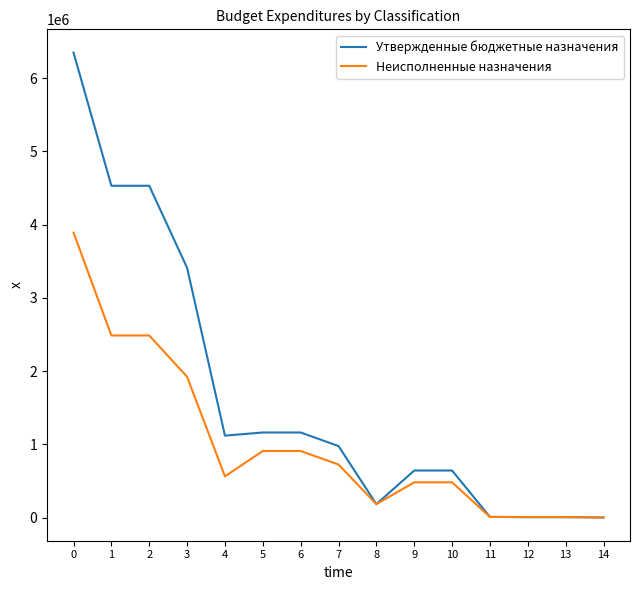

Which series has the largest range (max minus min)?

Утвержденные бюджетные назначения